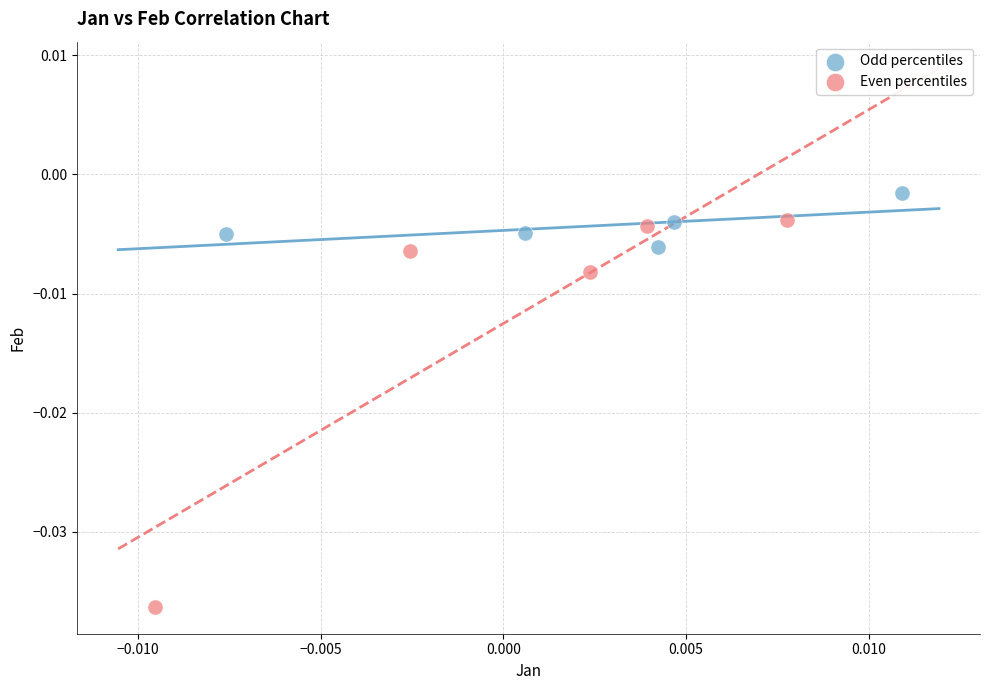

Which series reaches the maximum Y coordinate?

Odd percentiles